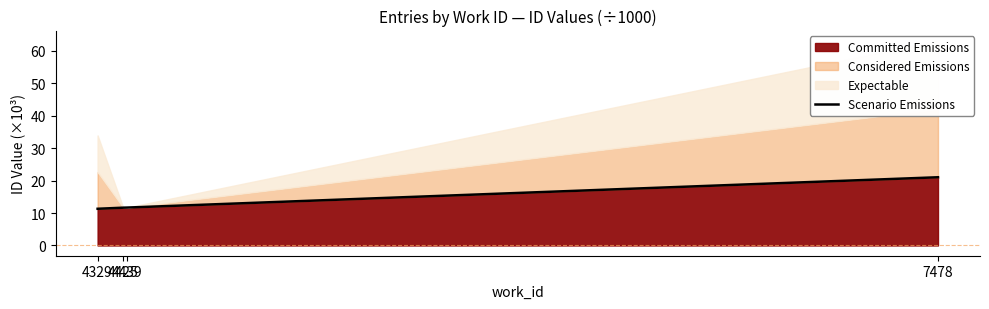

What is the minimum value shown in the chart?

11.3